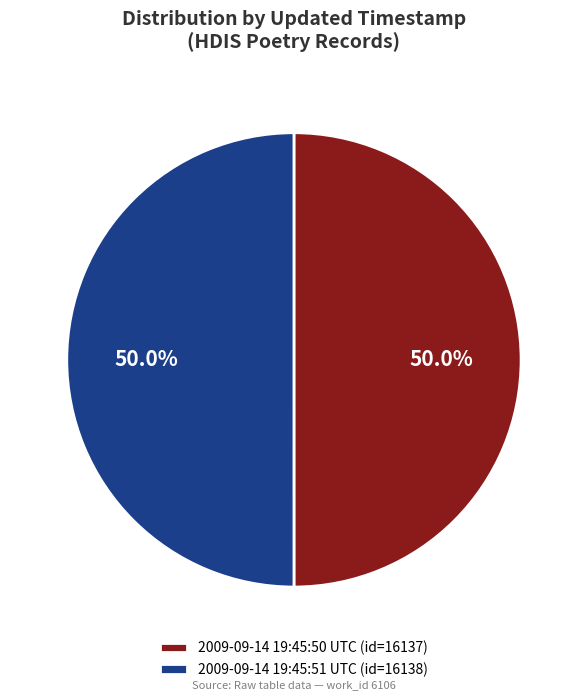

The 2009-09-14 19:45:51 UTC slice represents 50% of the pie. True or false?

True